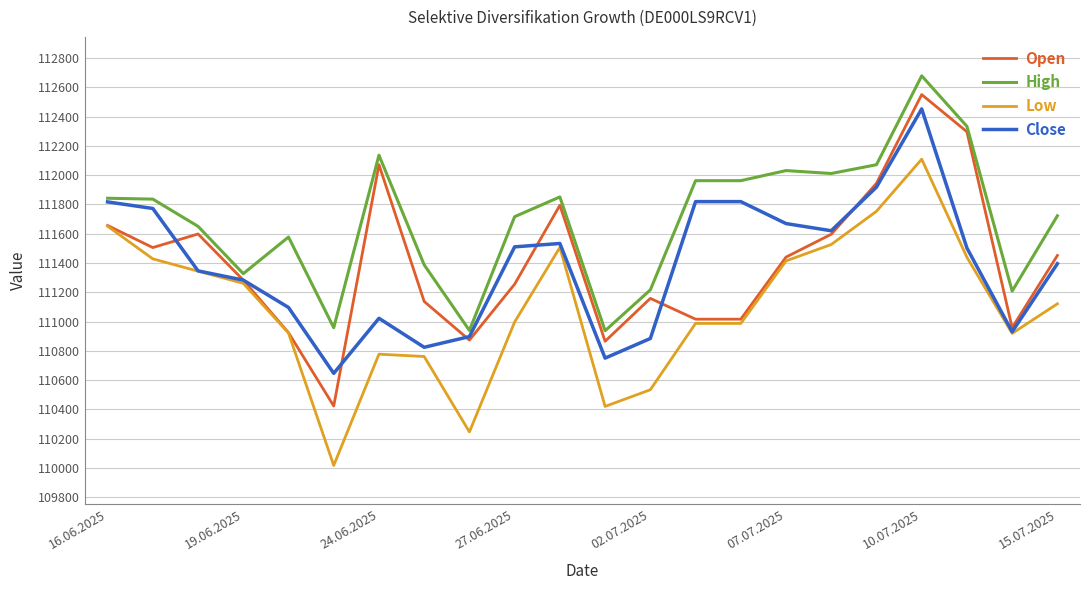

What is the minimum value shown in the chart?

110017